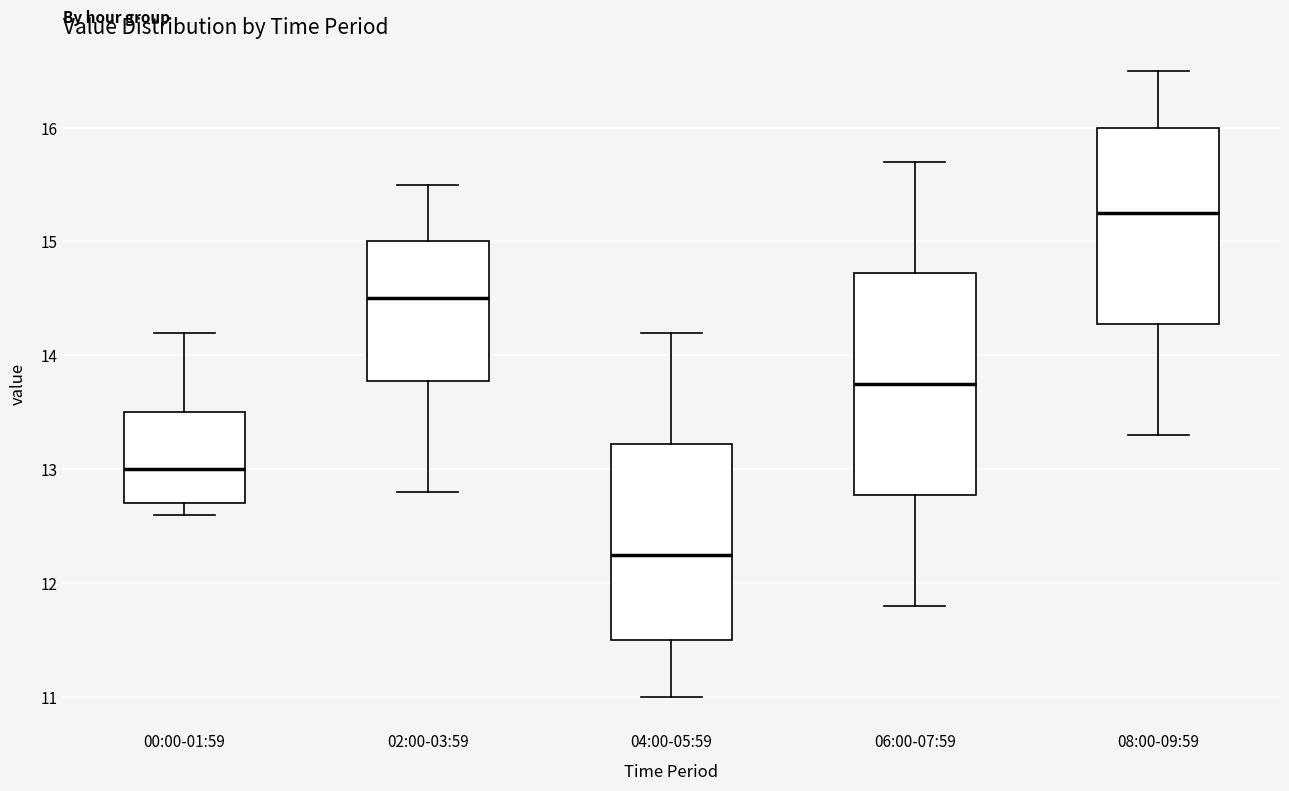

Which box's median line is the highest?

08:00-09:59